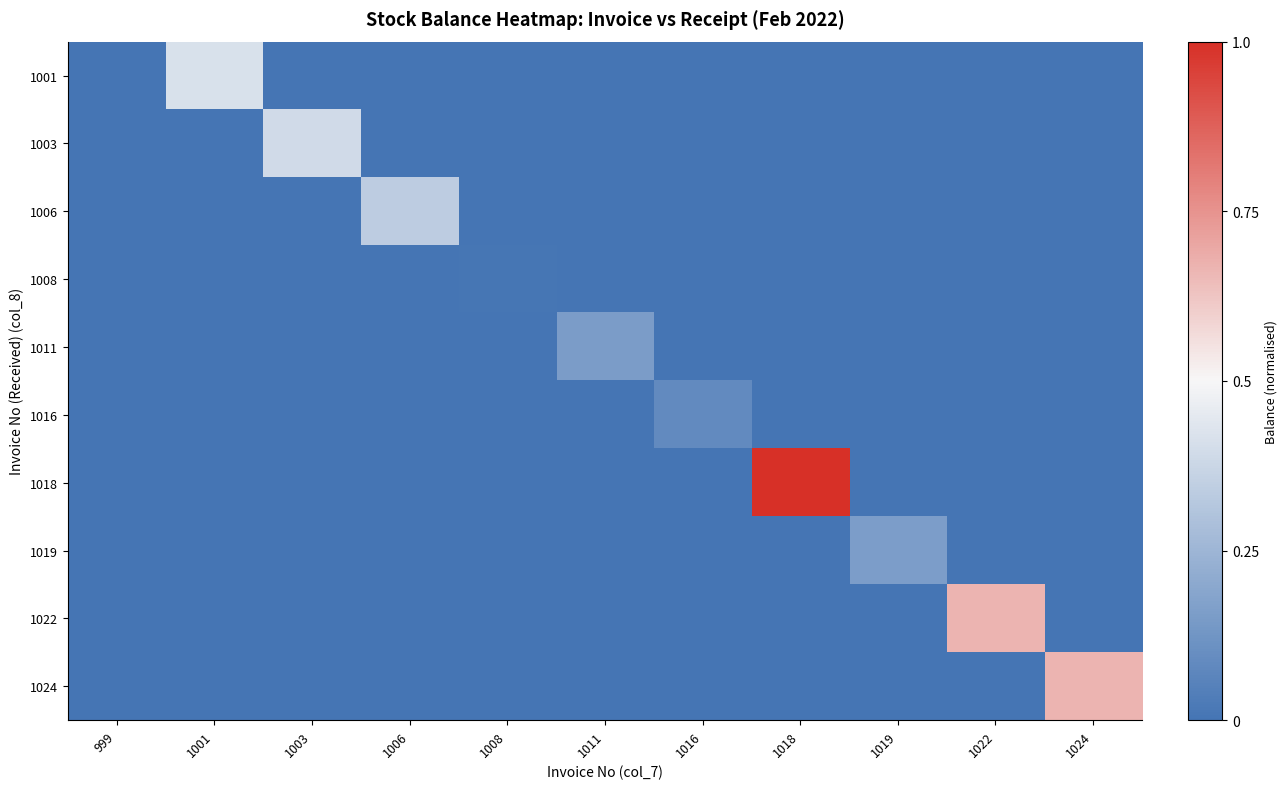

Reading right to left, transcribe all the data shown in this chart.

1001: 1024=0.0	1022=0.0	1019=0.0	1018=0.0	1016=0.0	1011=0.0	1008=0.0	1006=0.0	1003=0.0	1001=0.4	999=0.0
1003: 1024=0.0	1022=0.0	1019=0.0	1018=0.0	1016=0.0	1011=0.0	1008=0.0	1006=0.0	1003=0.4	1001=0.0	999=0.0
1006: 1024=0.0	1022=0.0	1019=0.0	1018=0.0	1016=0.0	1011=0.0	1008=0.0	1006=0.3	1003=0.0	1001=0.0	999=0.0
1008: 1024=0.0	1022=0.0	1019=0.0	1018=0.0	1016=0.0	1011=0.0	1008=0.0	1006=0.0	1003=0.0	1001=0.0	999=0.0
1011: 1024=0.0	1022=0.0	1019=0.0	1018=0.0	1016=0.0	1011=0.2	1008=0.0	1006=0.0	1003=0.0	1001=0.0	999=0.0
1016: 1024=0.0	1022=0.0	1019=0.0	1018=0.0	1016=0.1	1011=0.0	1008=0.0	1006=0.0	1003=0.0	1001=0.0	999=0.0
1018: 1024=0.0	1022=0.0	1019=0.0	1018=1.0	1016=0.0	1011=0.0	1008=0.0	1006=0.0	1003=0.0	1001=0.0	999=0.0
1019: 1024=0.0	1022=0.0	1019=0.2	1018=0.0	1016=0.0	1011=0.0	1008=0.0	1006=0.0	1003=0.0	1001=0.0	999=0.0
1022: 1024=0.0	1022=0.7	1019=0.0	1018=0.0	1016=0.0	1011=0.0	1008=0.0	1006=0.0	1003=0.0	1001=0.0	999=0.0
1024: 1024=0.7	1022=0.0	1019=0.0	1018=0.0	1016=0.0	1011=0.0	1008=0.0	1006=0.0	1003=0.0	1001=0.0	999=0.0